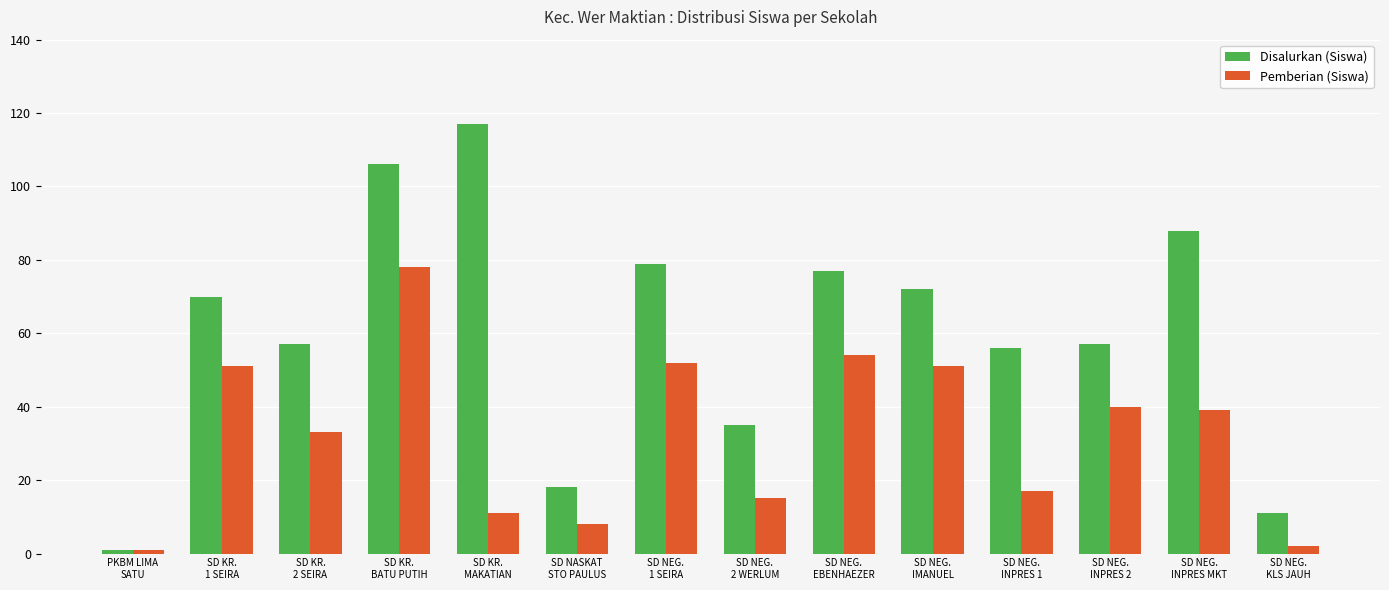

At SD NEG.
EBENHAEZER, list the series in order from largest to smallest.

Disalurkan (Siswa), Pemberian (Siswa)